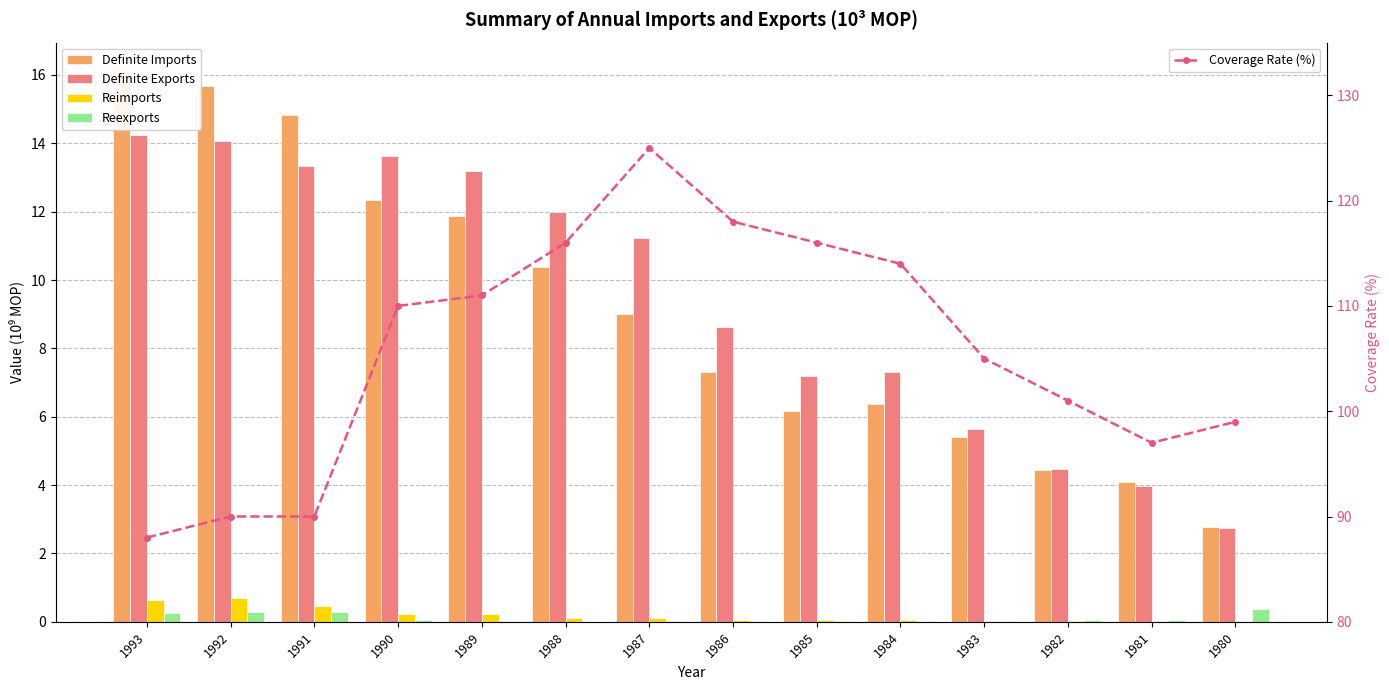

What is the value of the Definite Exports bar at the 10th from the left?

7.3